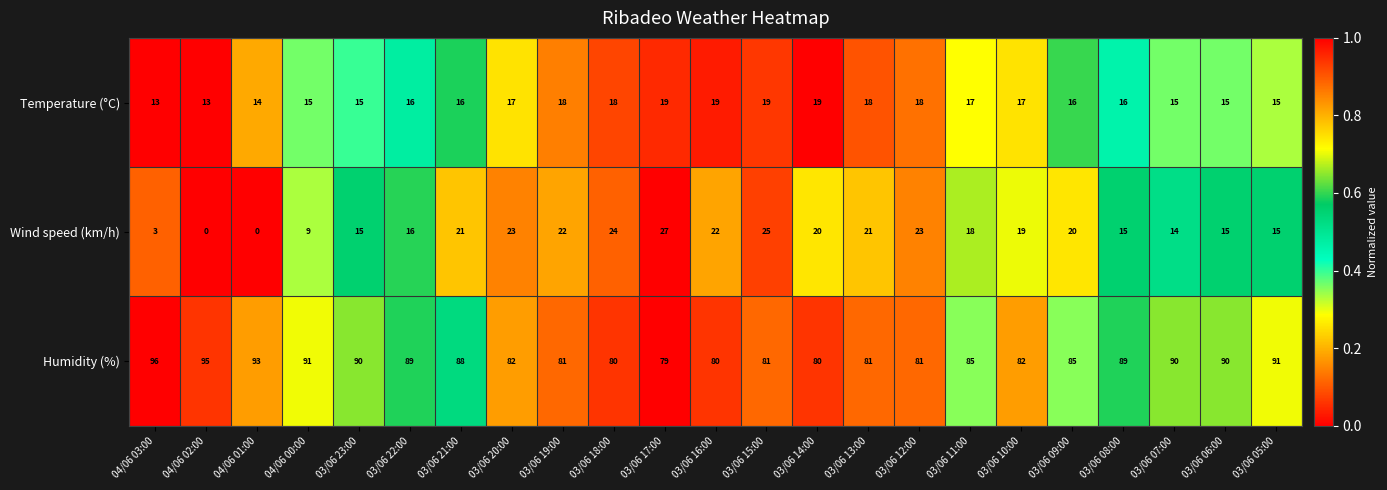

At how many categories does at least one series exceed 0?

23